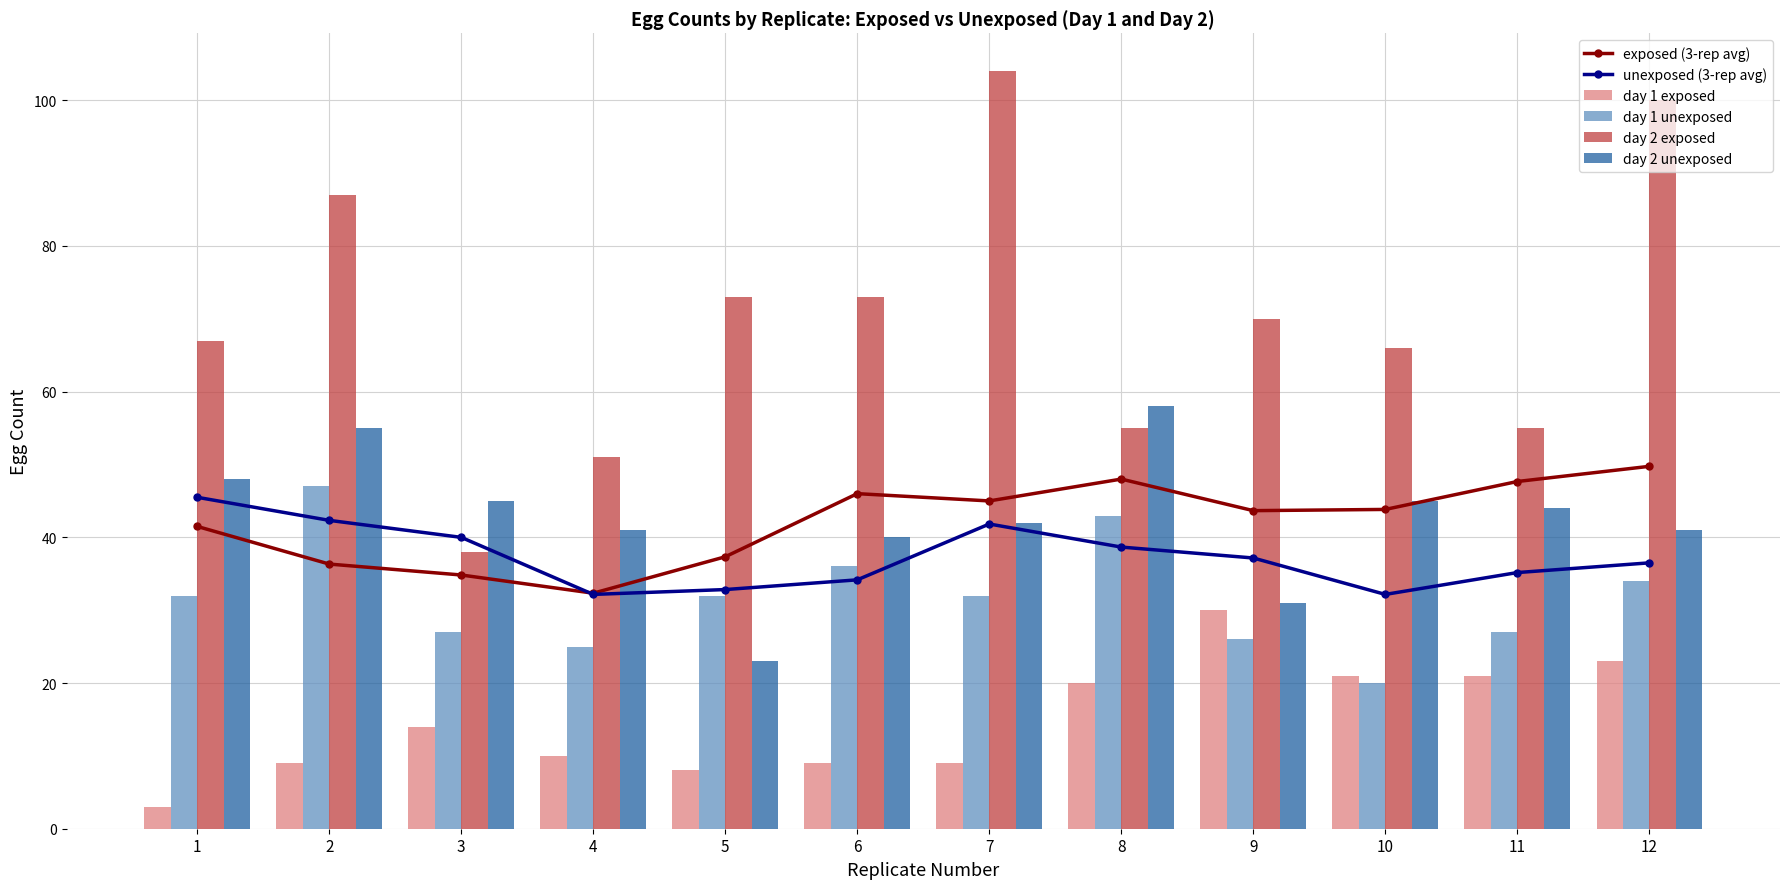

Which series has the largest total across all categories?

day 2 exposed